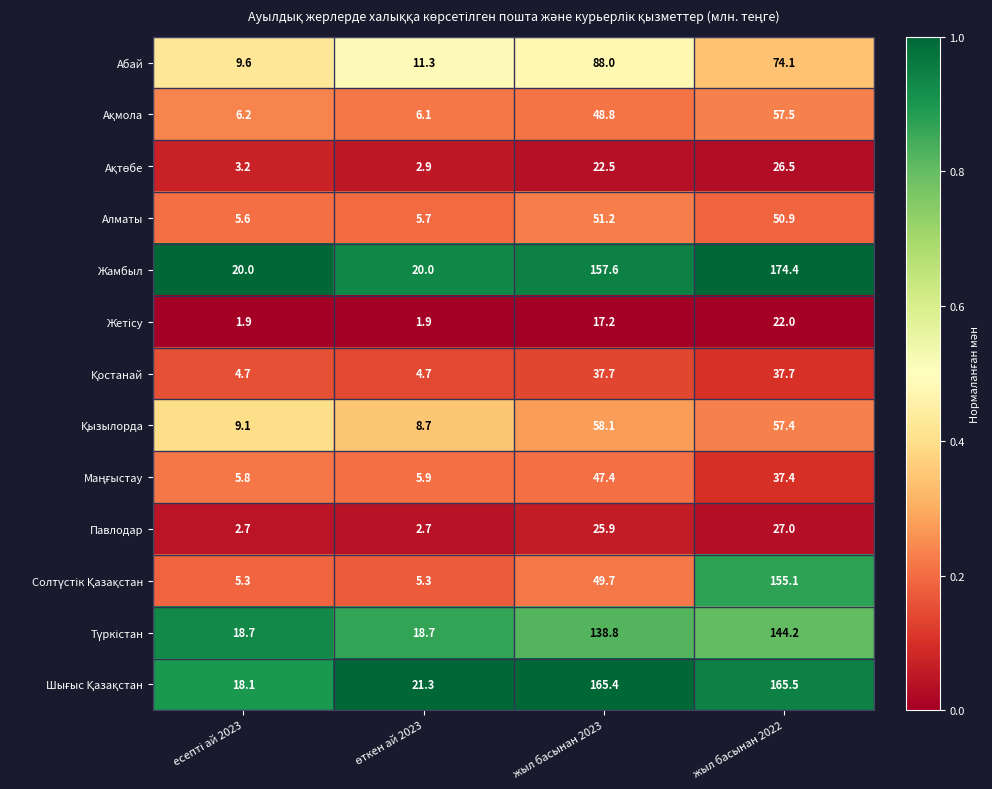

True or false: Павлодар has a value of 25.9 at жыл басынан 2023.

True